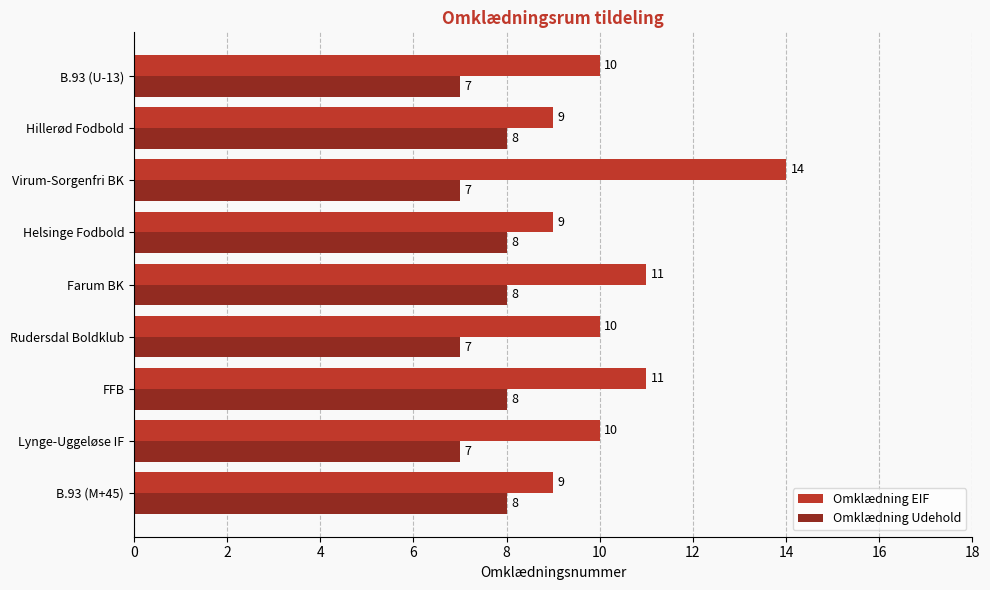

What is the highest value of the Omklædning Udehold series?

8